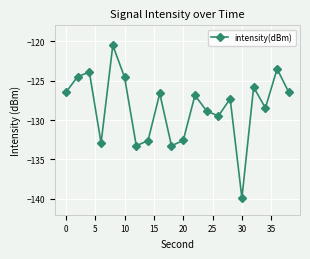

What is the value of the 8th point from the left?

-132.6